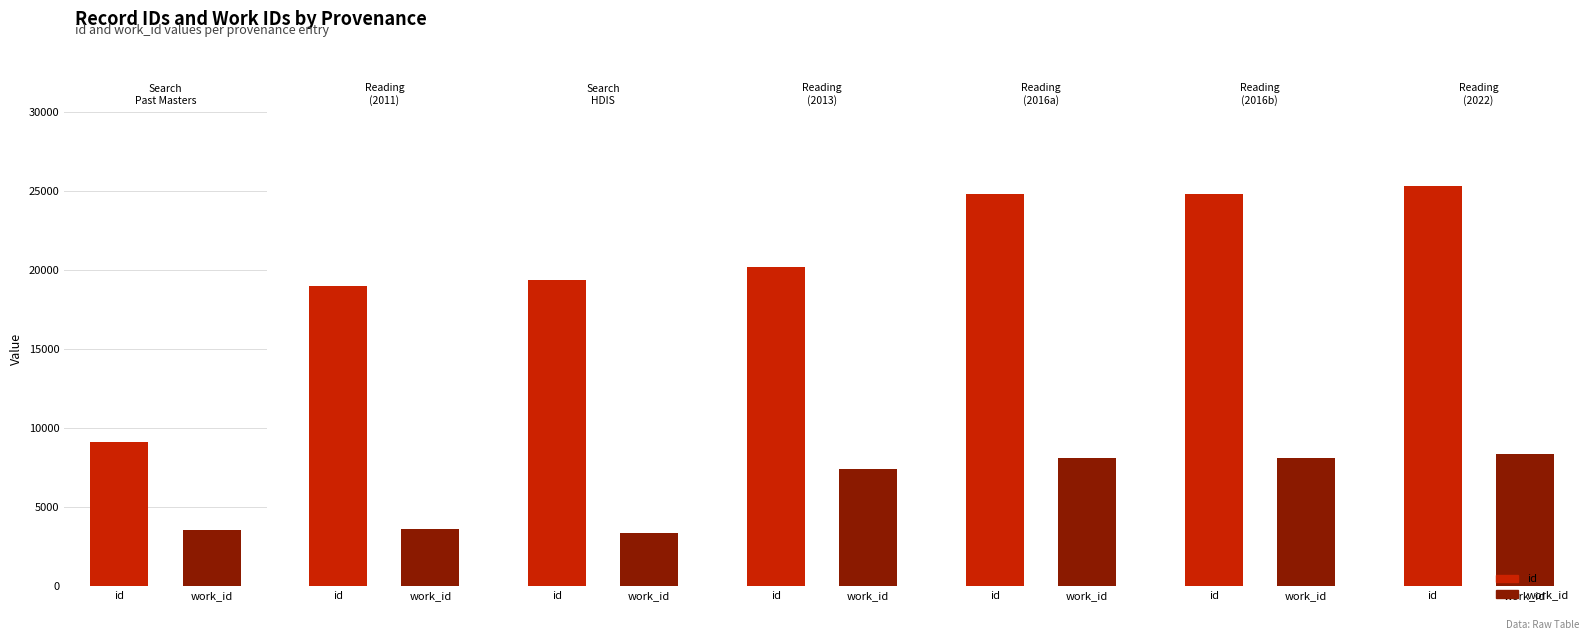

Reading left to right, list all the values displayed in this chart.

id: 9124	18978	19397	20178	24806	24811	25306
work_id: 3537	3586	3353	7390	8129	8129	8354